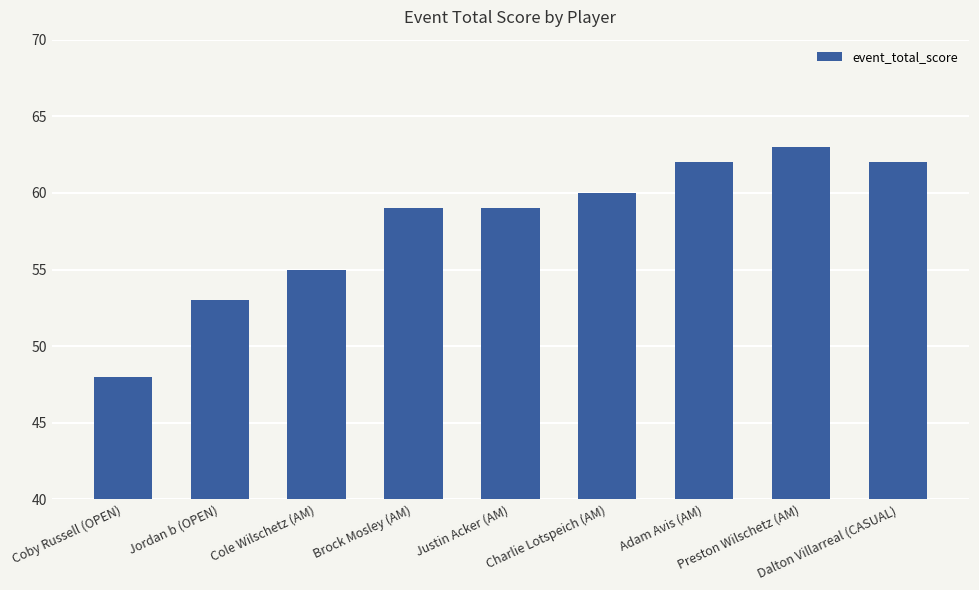

What is the greatest value displayed?

63